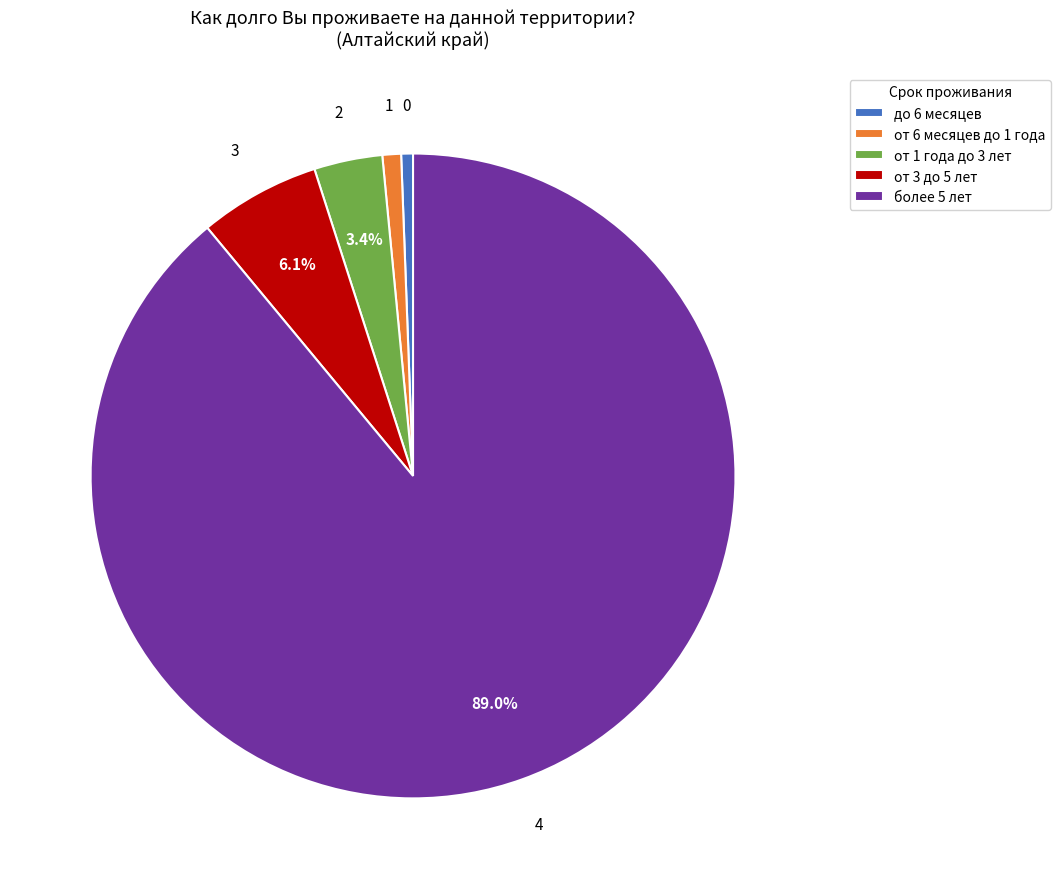

Which has a higher value, более 5 лет or от 3 до 5 лет?

более 5 лет